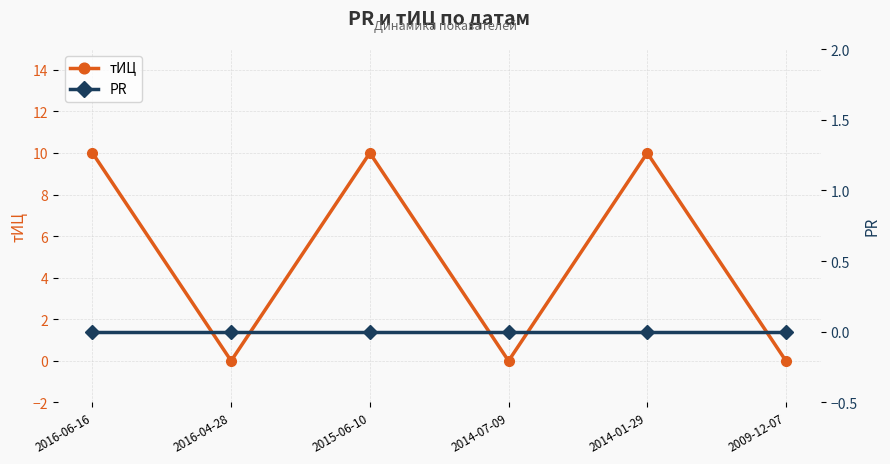

How many data points does each series have?

6